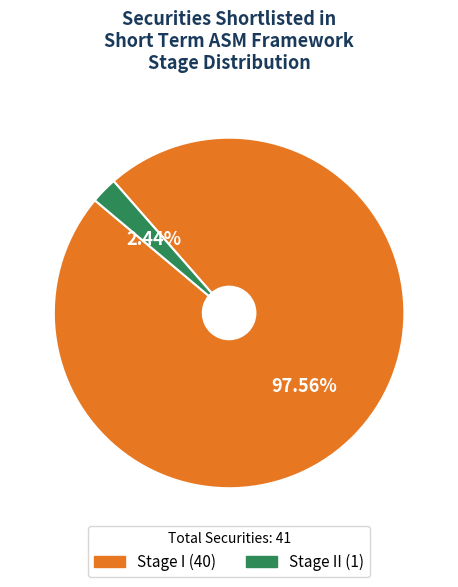

Is there a majority slice in this chart?

Yes